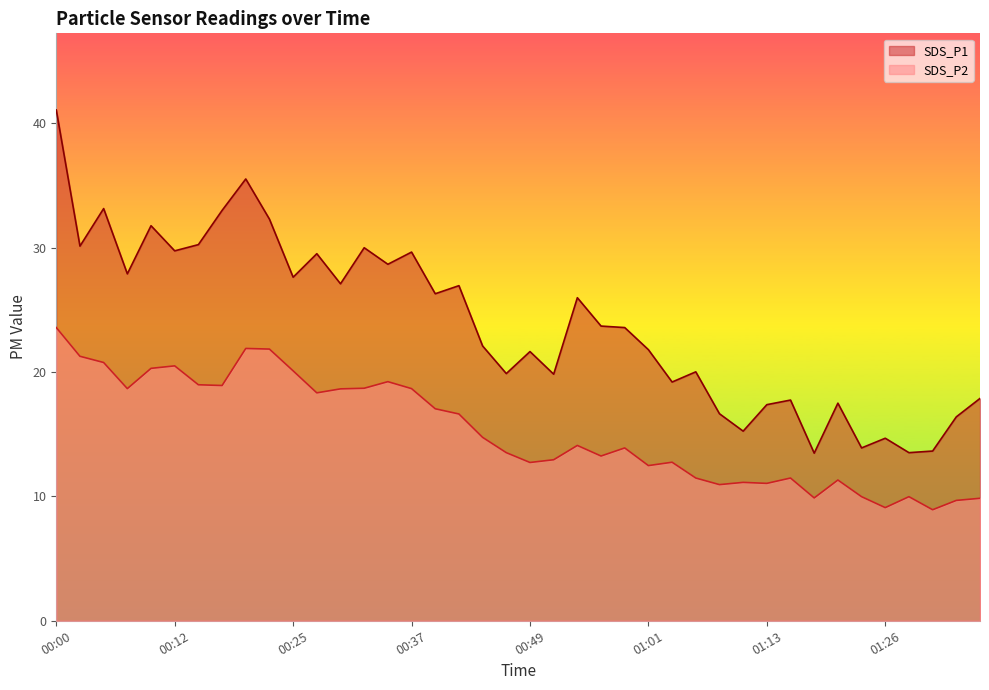

Which series has the widest spread of values?

SDS_P1